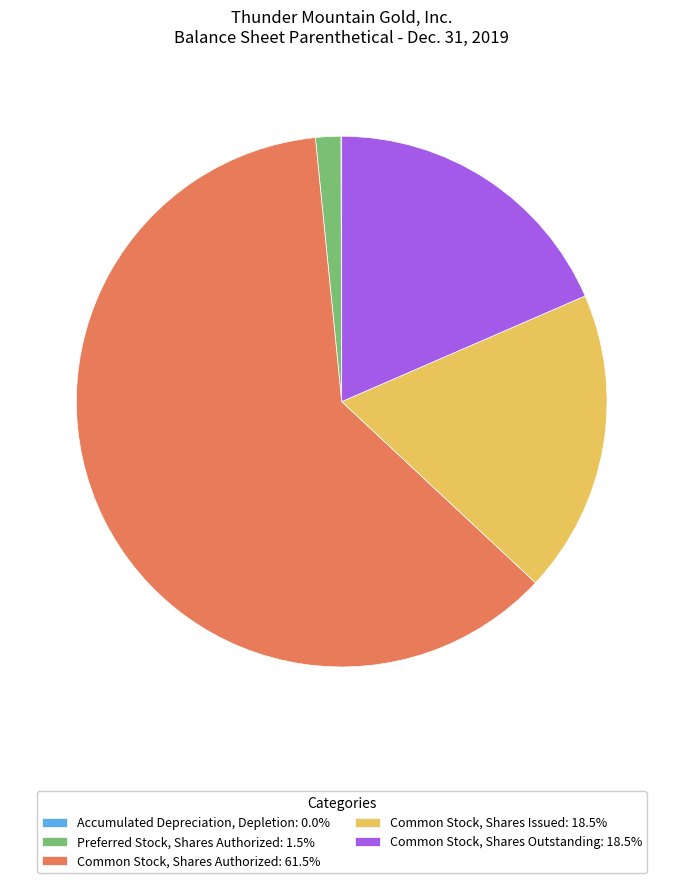

Approximately how many times larger is the value at Common Stock, Shares Authorized: 61.5% compared to Preferred Stock, Shares Authorized: 1.5%?

40.0